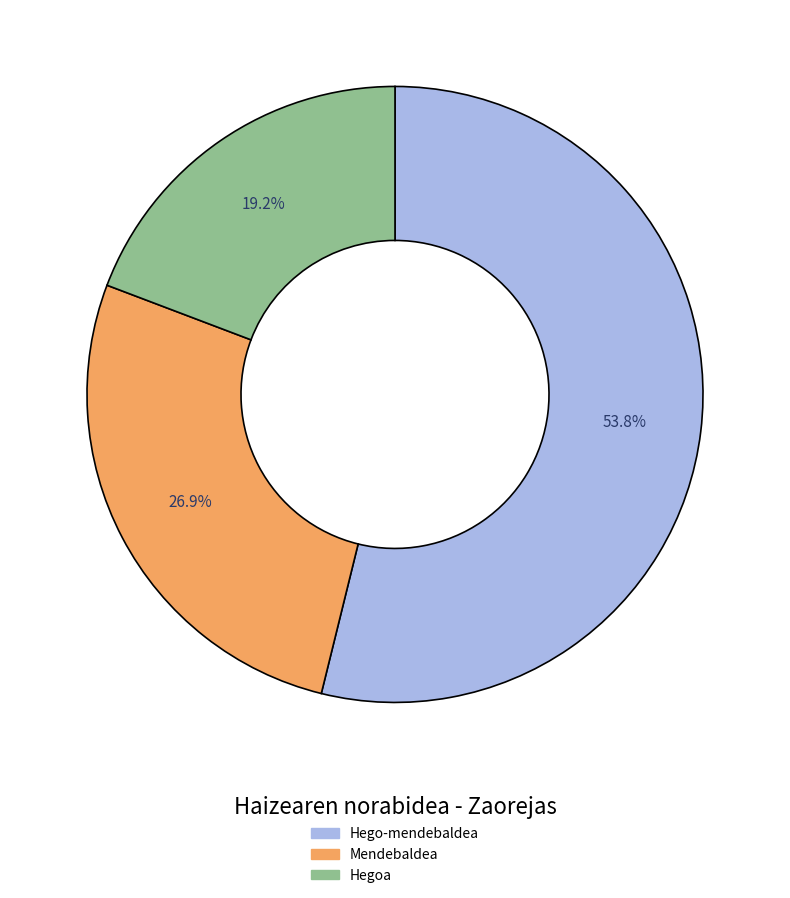

What portion of the pie excludes Mendebaldea?

73.1%